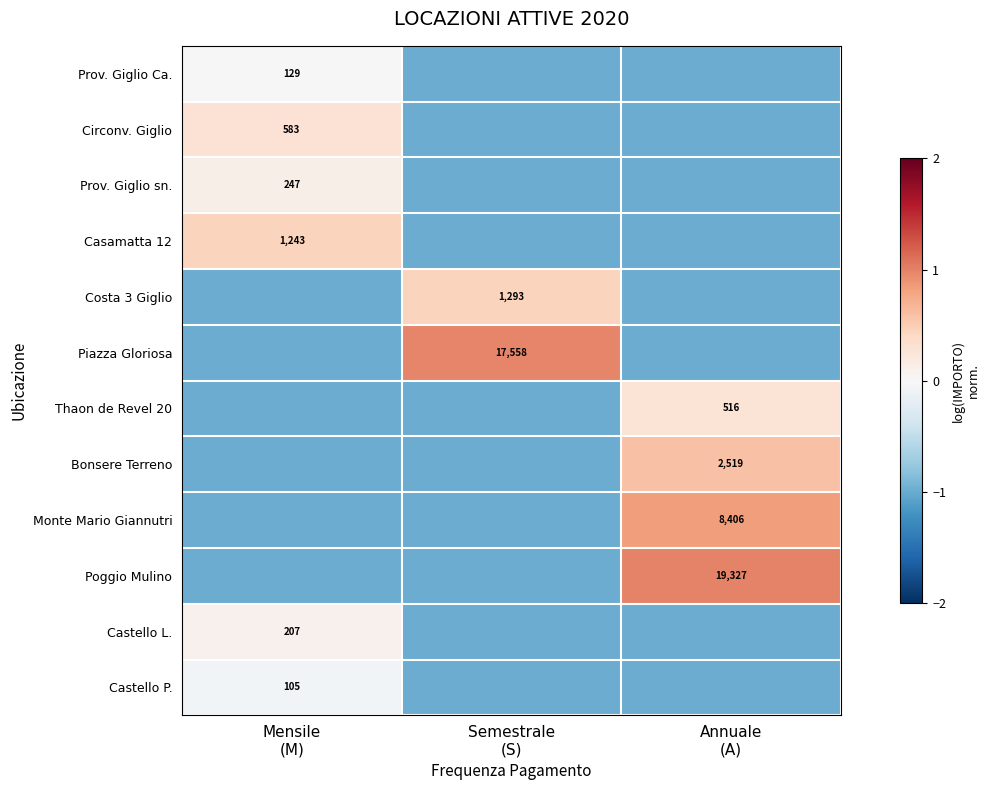

At Semestrale (S), list the series in order from largest to smallest.

Piazza Gloriosa, Costa 3 Giglio, Prov. Giglio Ca., Circonv. Giglio, Prov. Giglio sn., Casamatta 12, Thaon de Revel 20, Bonsere Terreno, Monte Mario Giannutri, Poggio Mulino, Castello L., Castello P.